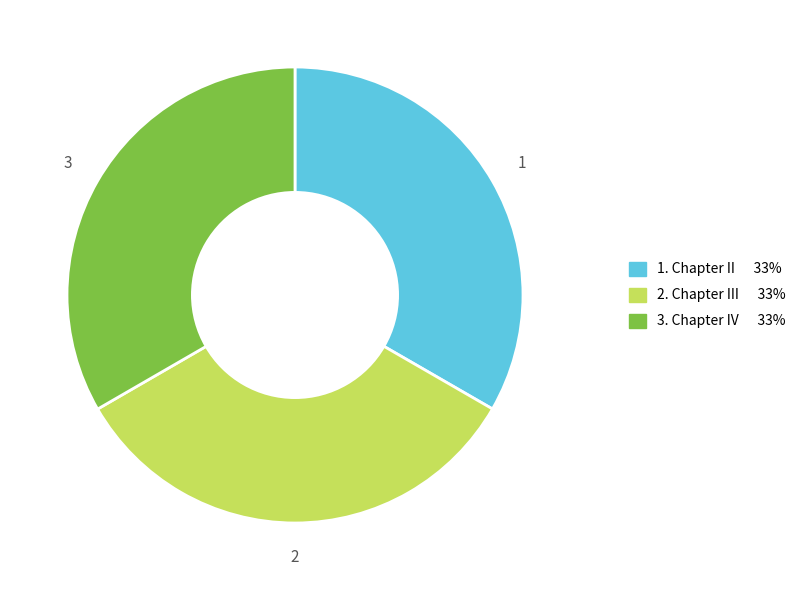

Is there any slice that represents more than half of the pie?

No